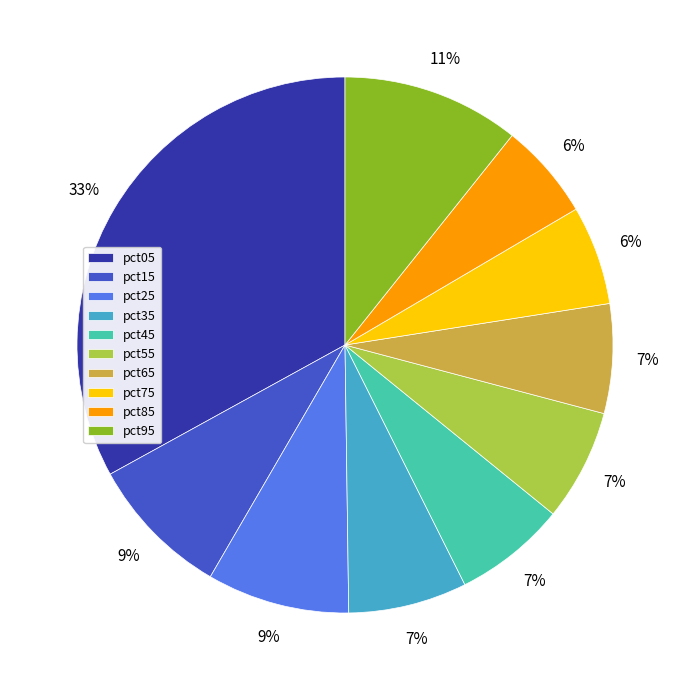

Do pct15 and pct95 together represent more than half of the pie?

No